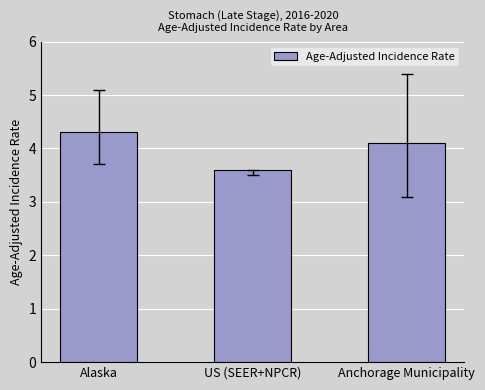

What is the label of the 1st bar from the right?

Anchorage Municipality